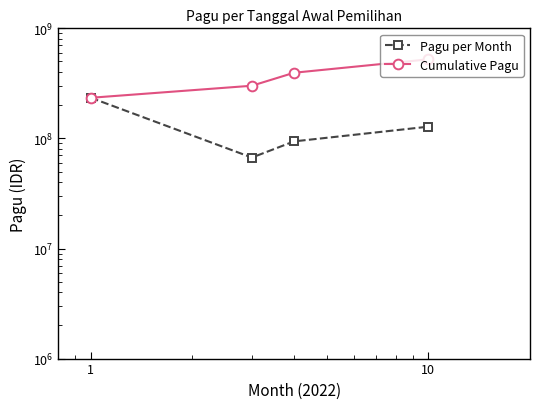

What is the maximum value for Cumulative Pagu?

522835360